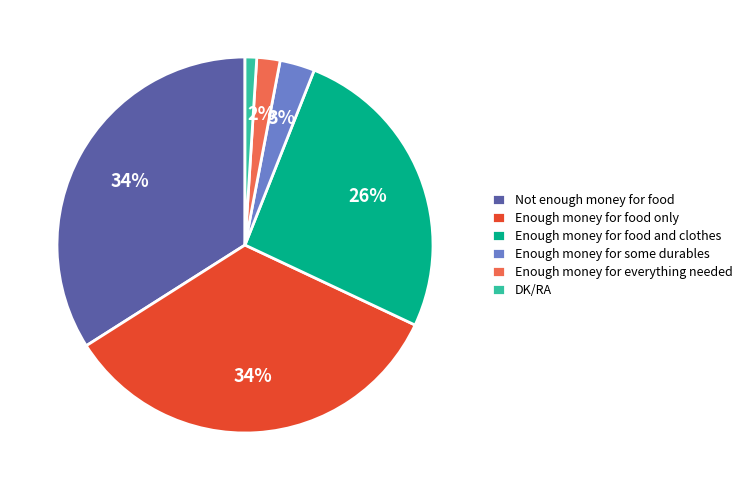

To the nearest percent, what portion does Enough money for some durables represent?

3%